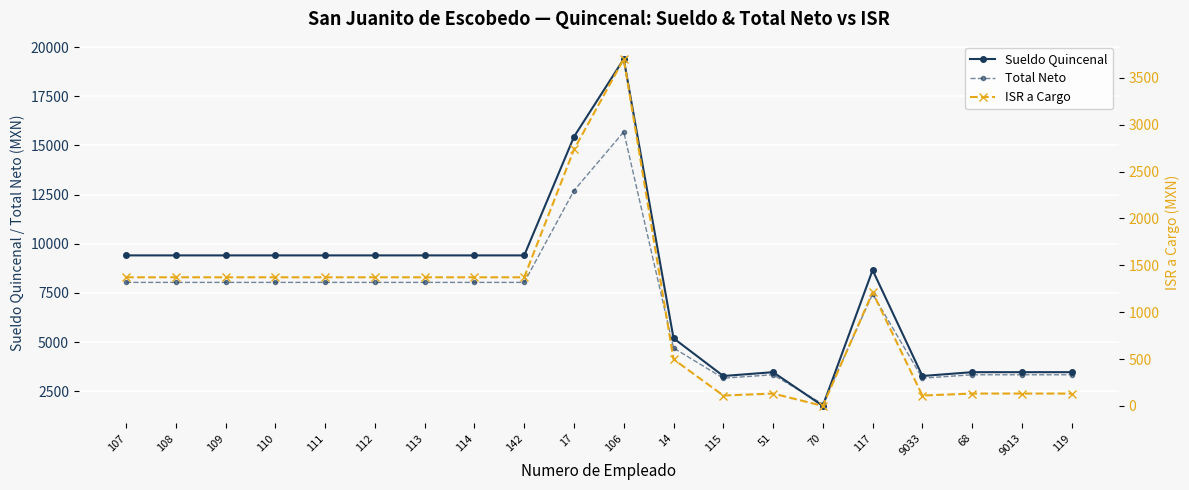

At which category does the chart reach its peak across all series?

106